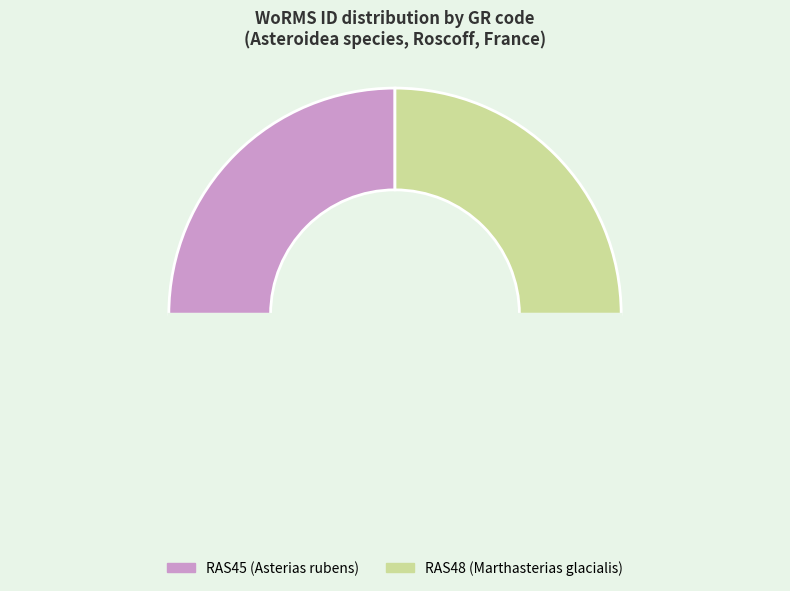

How many slices are in this pie chart?

3